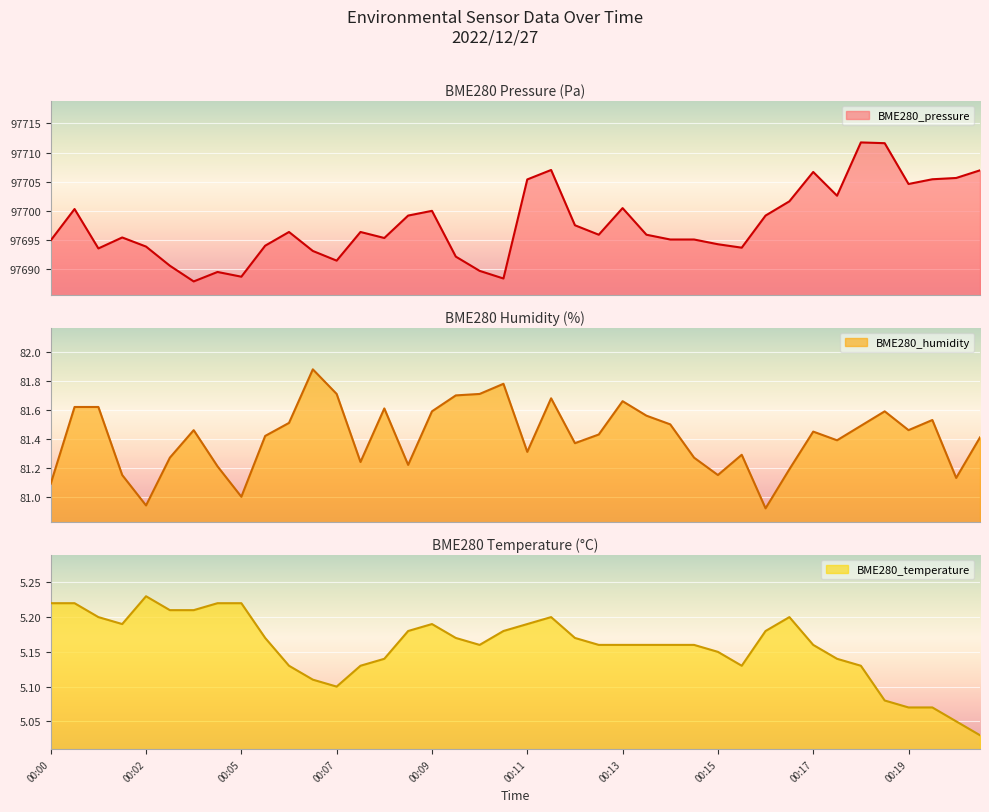

At which category does the chart reach its peak across all series?

00:18